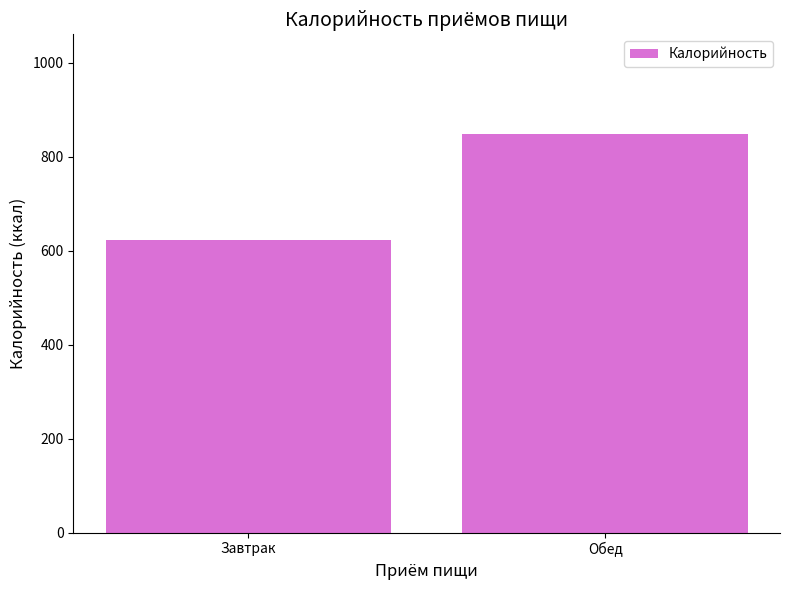

Where does the data first go above 848?

Обед